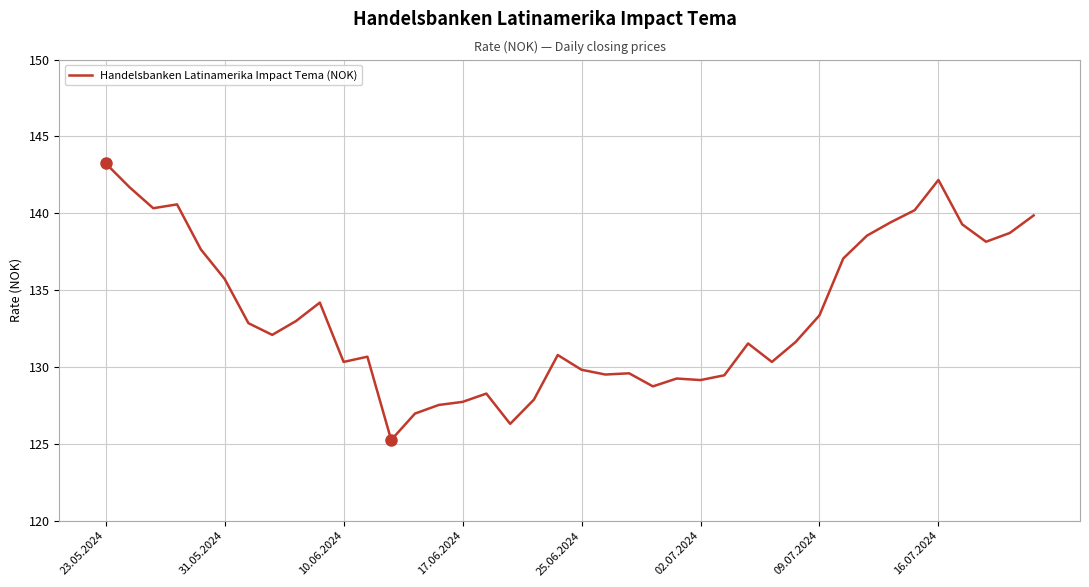

What is the difference between the maximum and minimum values?

18.0